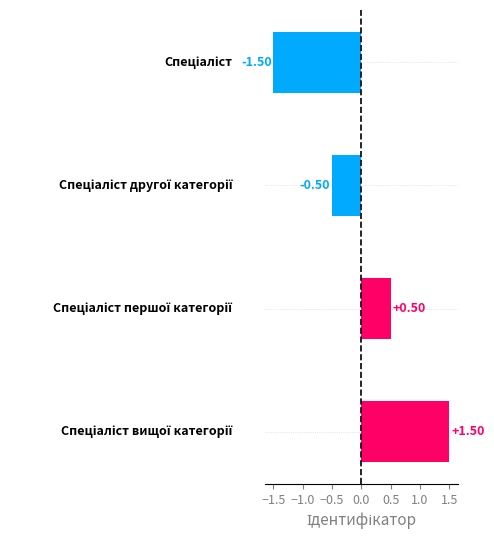

What is the difference between the maximum and minimum values?

3.0